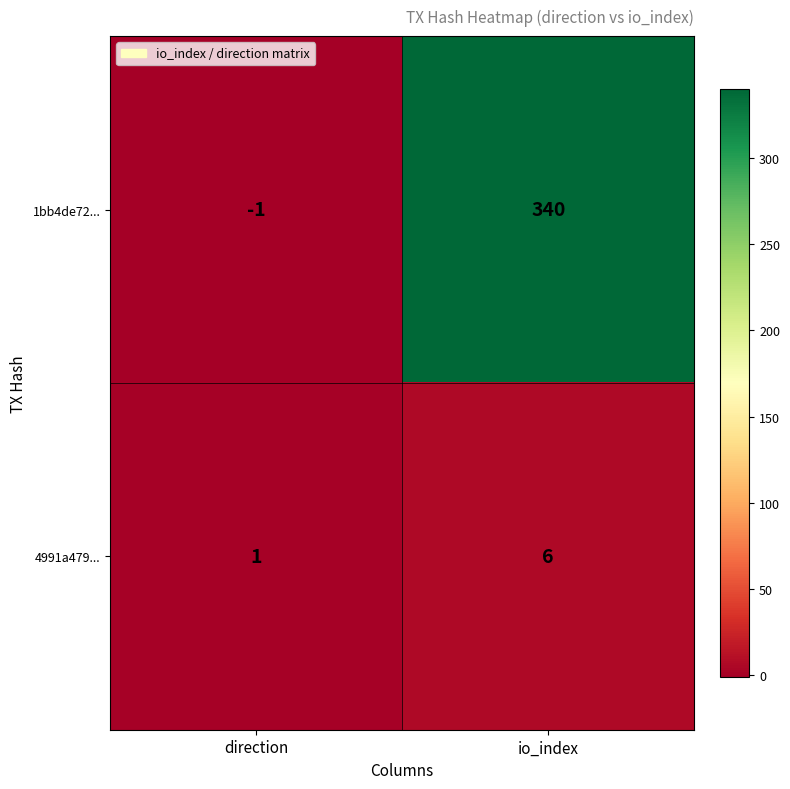

Reading left to right, extract all data points from this chart.

1bb4de72...: direction=-1	io_index=340
4991a479...: direction=1	io_index=6